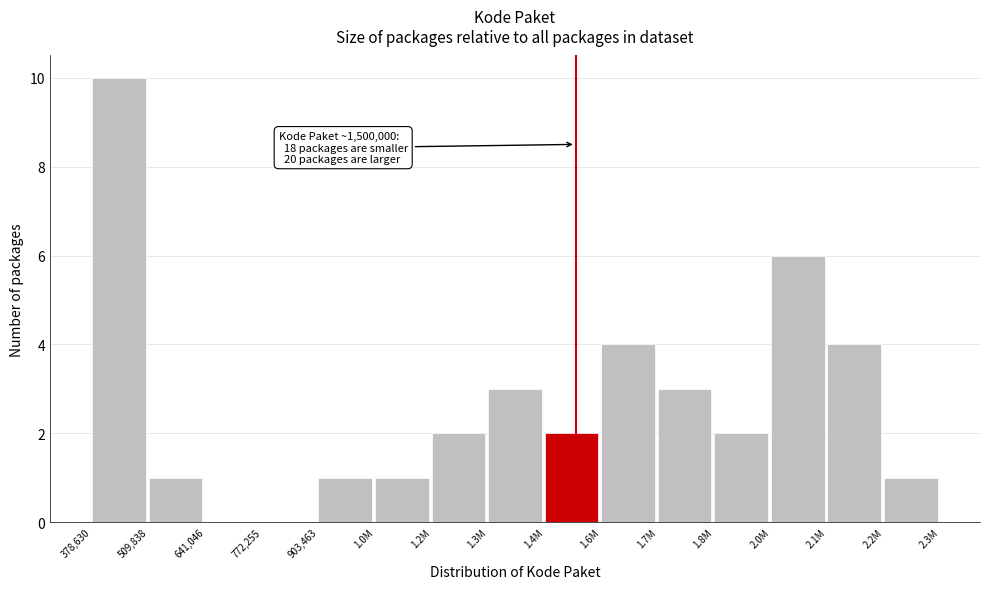

Reading left to right, what are all the values shown in this chart?

378,630=10	509,838=1	641,046=0	772,255=0	903,463=1	1.0M=1	1.2M=2	1.3M=3	1.4M=2	1.6M=4	1.7M=3	1.8M=2	2.0M=6	2.1M=4	2.2M=1